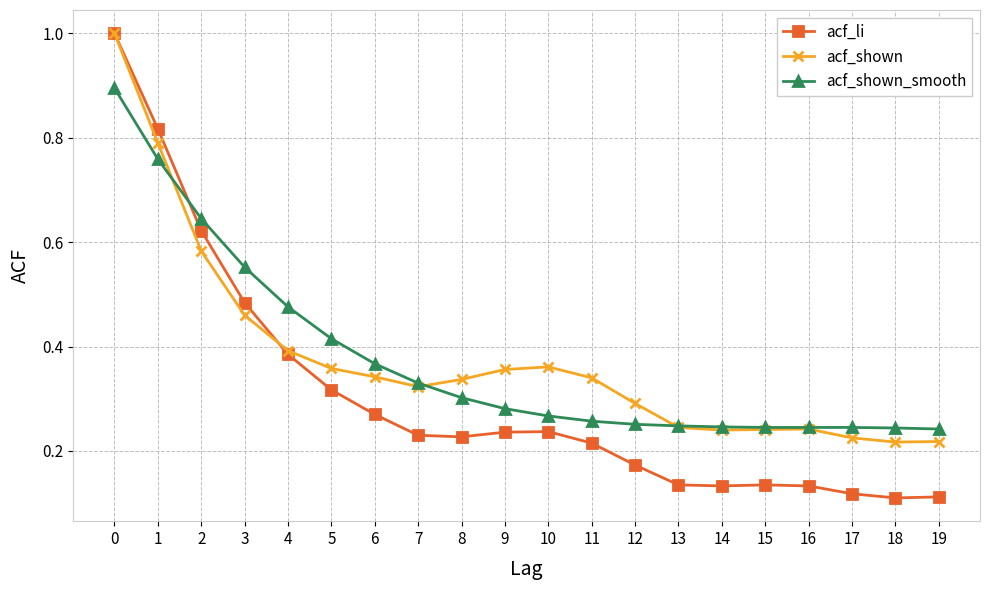

How many series are shown in this chart?

3